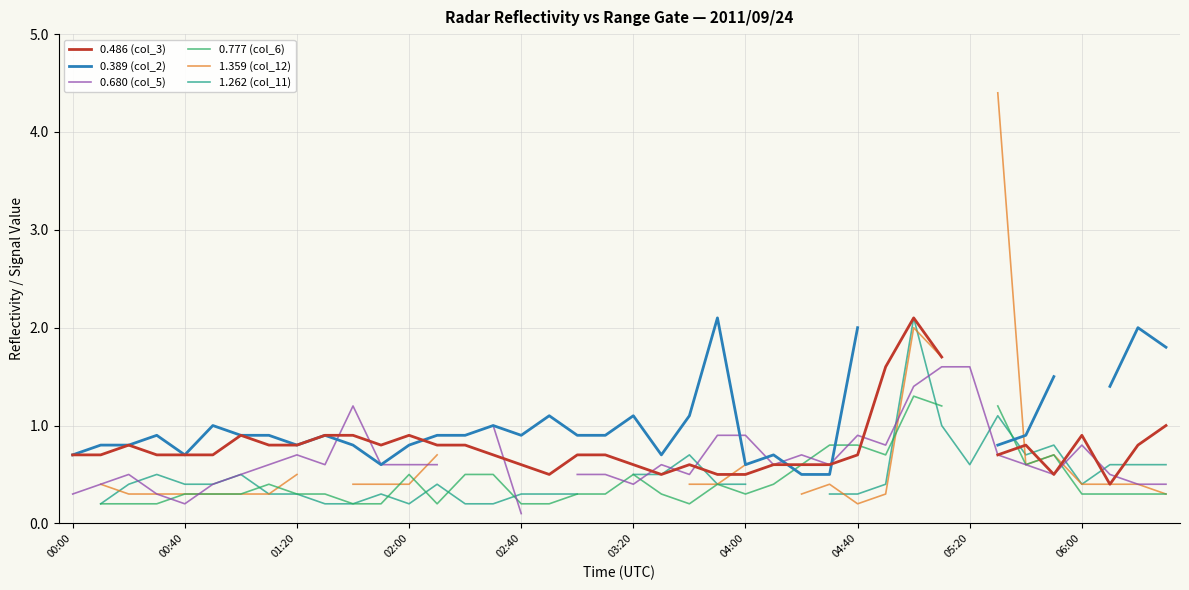

What is the difference between the 0.777 (col_6) values at 23 and 33?

0.8